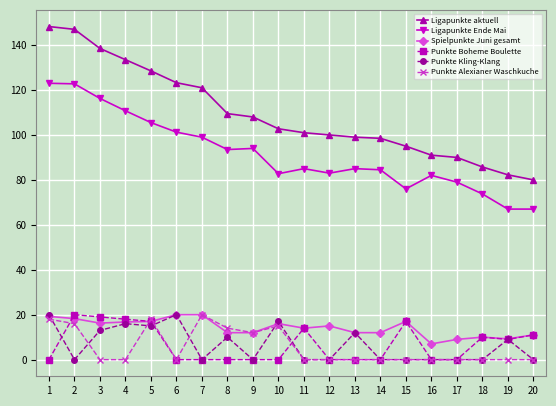

True or false: Ligapunkte aktuell and Punkte Alexianer Waschkuche cross at least once.

False